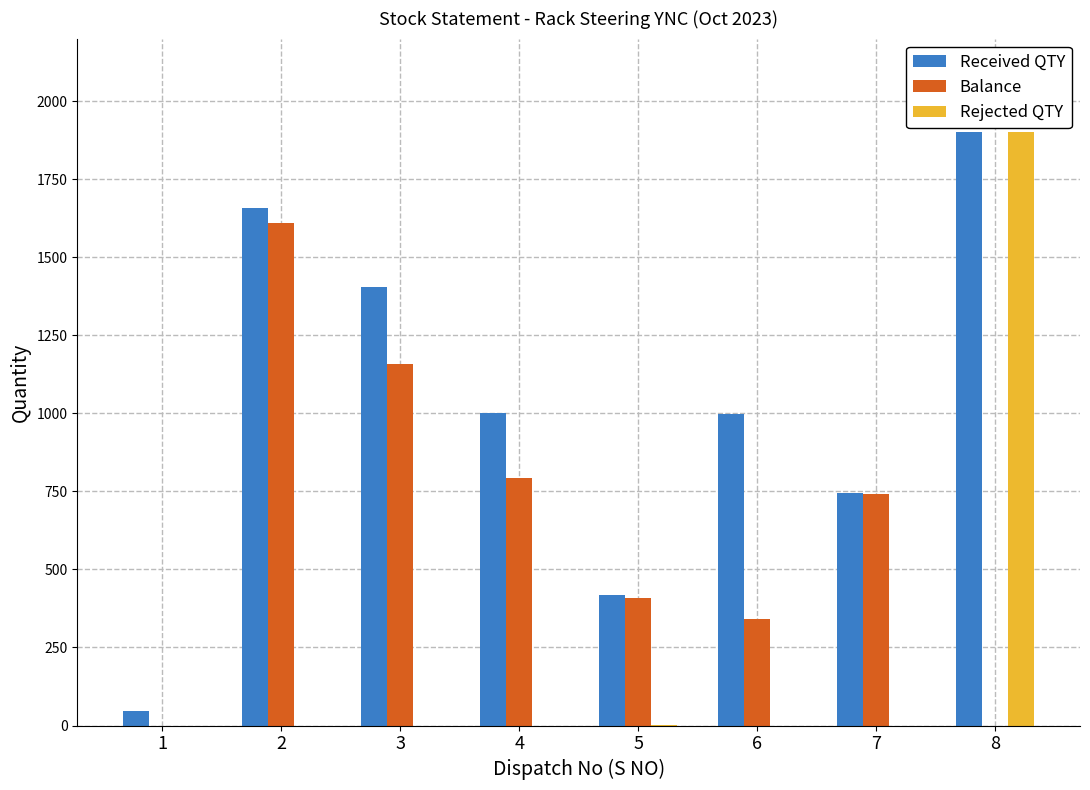

How many groups of bars are there?

8